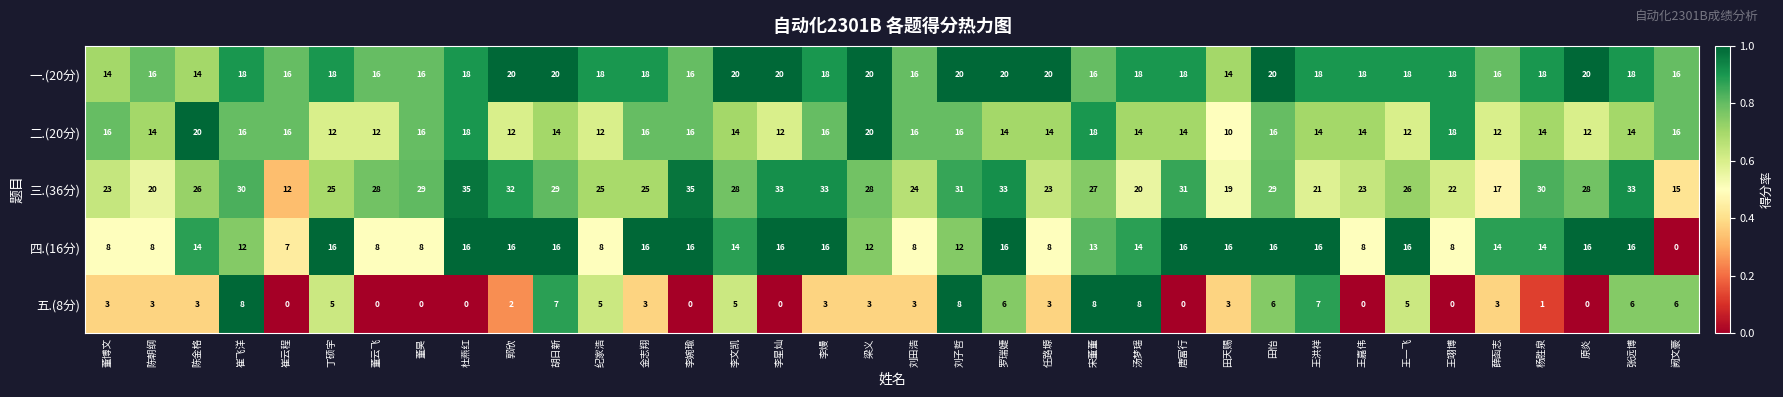

The 二.(20分) series shows 23 at 王嘉伟. True or false?

False